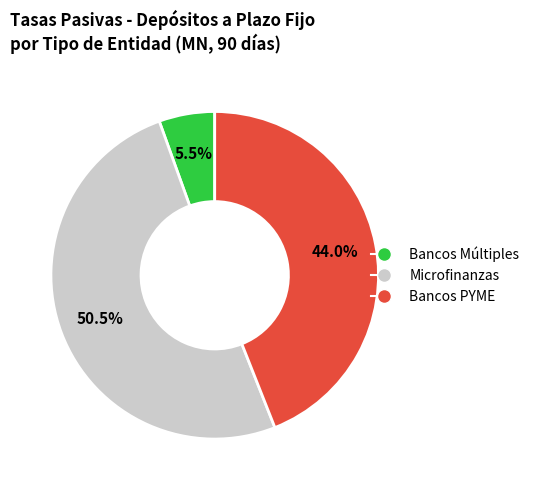

How many slices are in this pie chart?

3